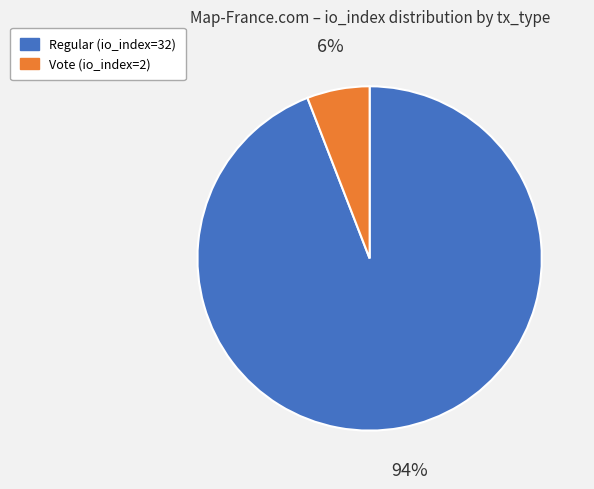

How many slices are in this pie chart?

2